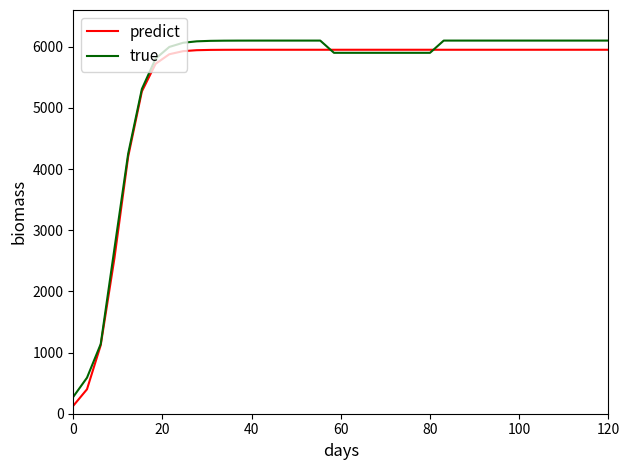

What is the maximum value shown in the chart?

6100.0